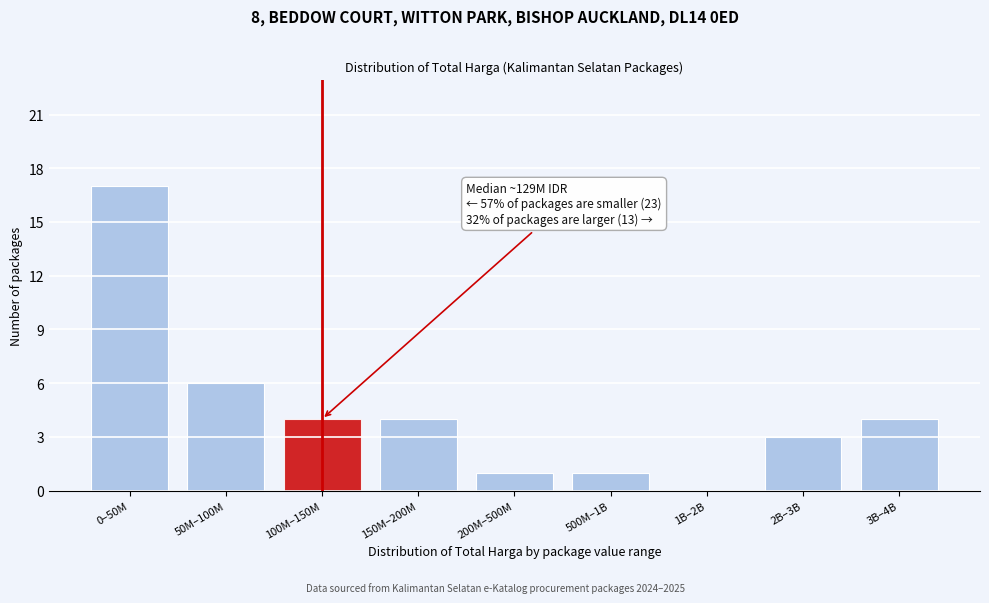

Reading right to left, list all the values displayed in this chart.

3B–4B=4	2B–3B=3	1B–2B=0	500M–1B=1	200M–500M=1	150M–200M=4	100M–150M=4	50M–100M=6	0–50M=17